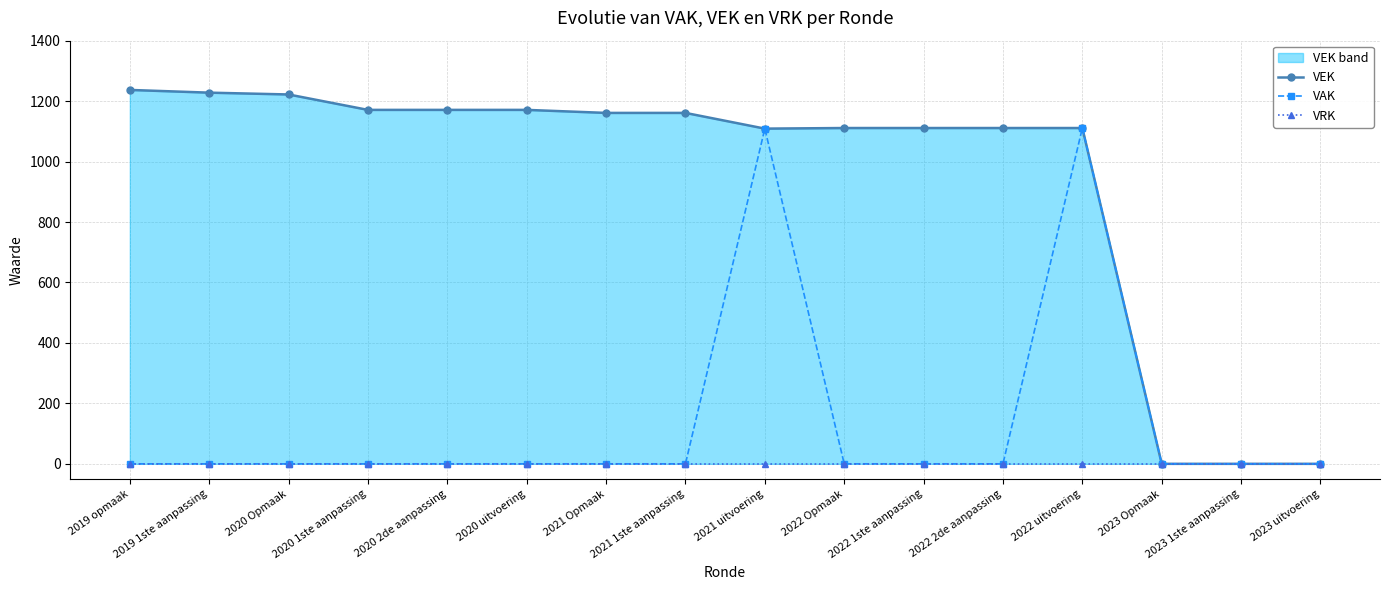

True or false: VEK has more than 1 points higher than both neighbors.

False